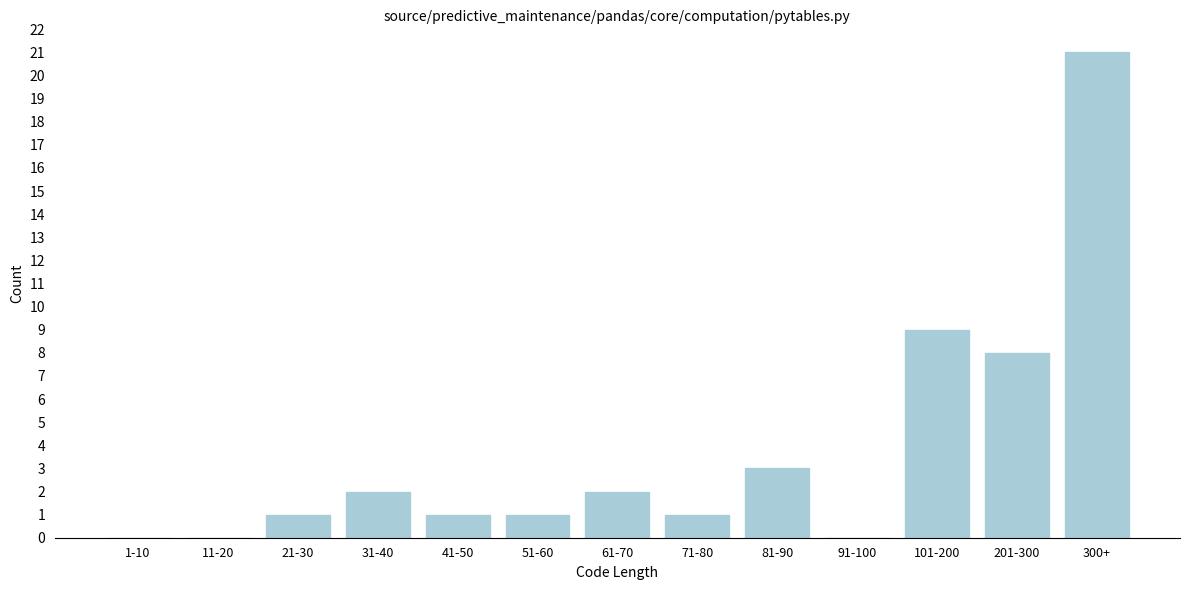

Reading left to right, what are all the values shown in this chart?

1-10=0	11-20=0	21-30=1	31-40=2	41-50=1	51-60=1	61-70=2	71-80=1	81-90=3	91-100=0	101-200=9	201-300=8	300+=21